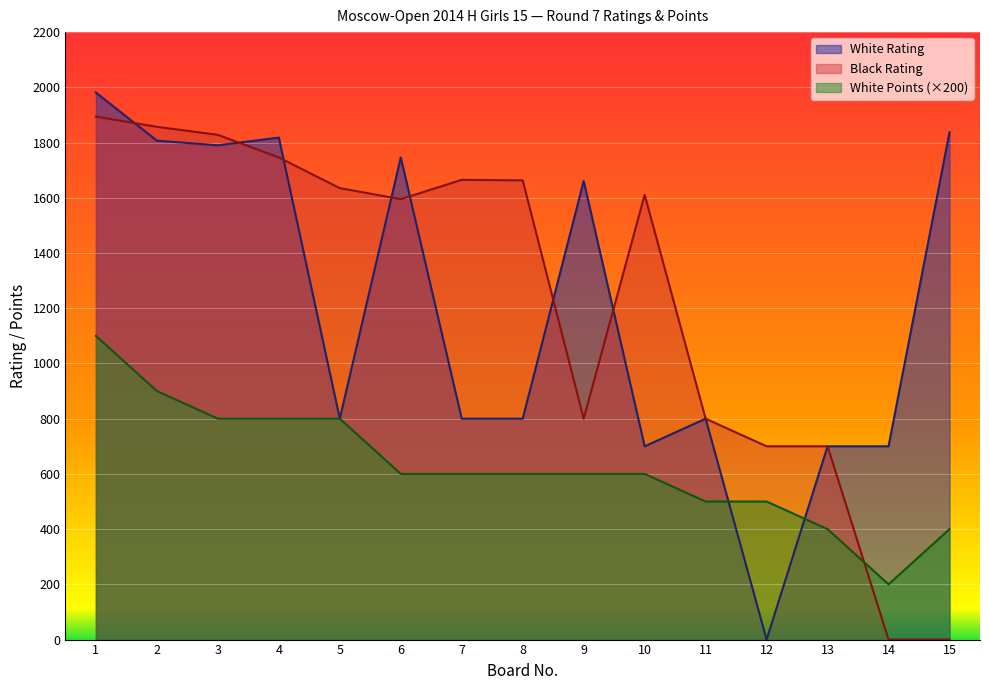

List the labels in order of White Points value, smallest first.

14, 13, 15, 11, 12, 6, 7, 8, 9, 10, 3, 4, 5, 2, 1